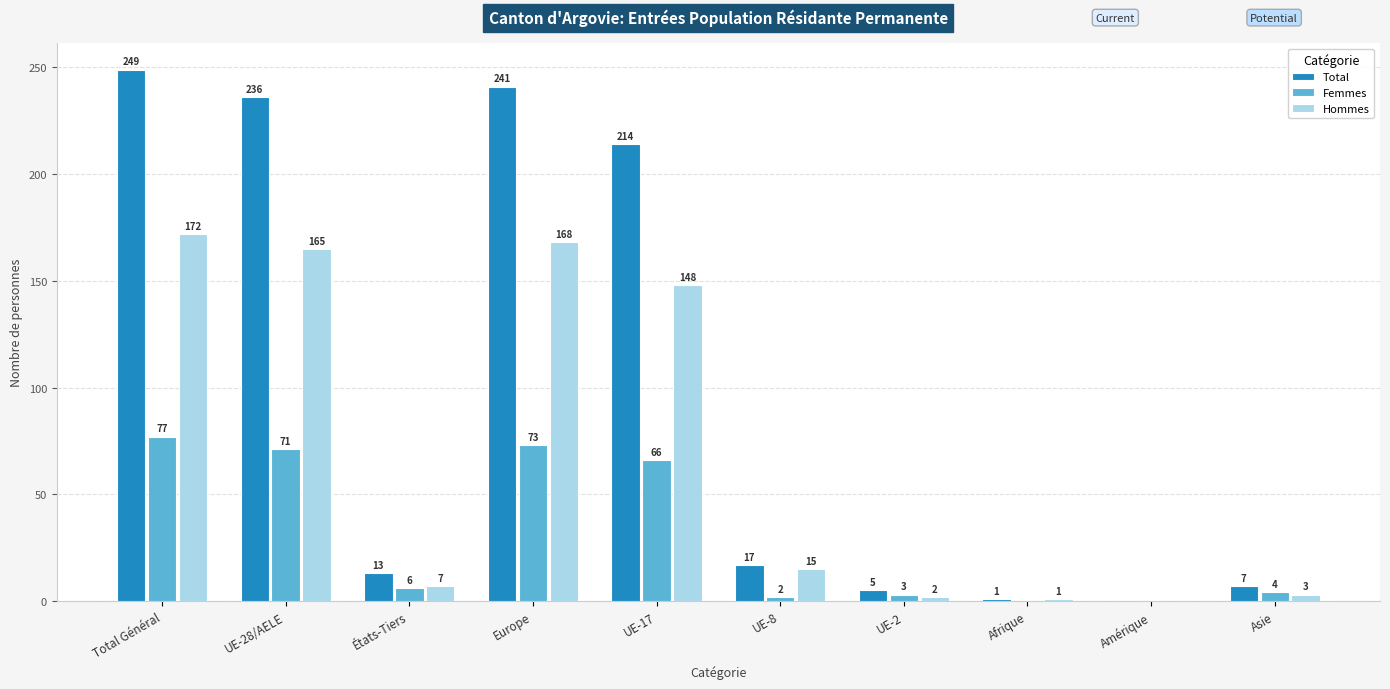

Which series has the widest spread of values?

Total